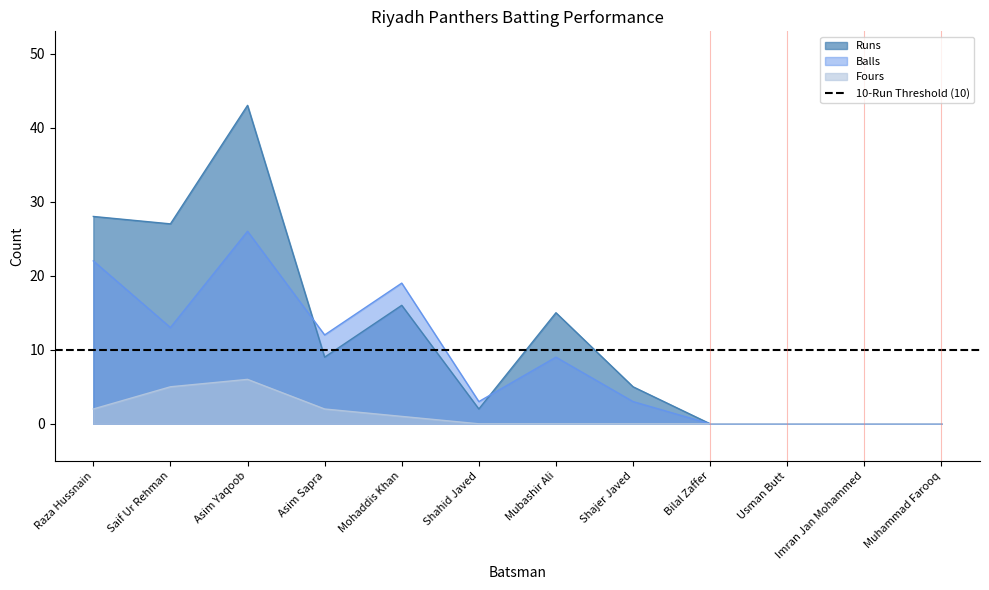

At which category does Fours reach its first local peak?

Asim Yaqoob